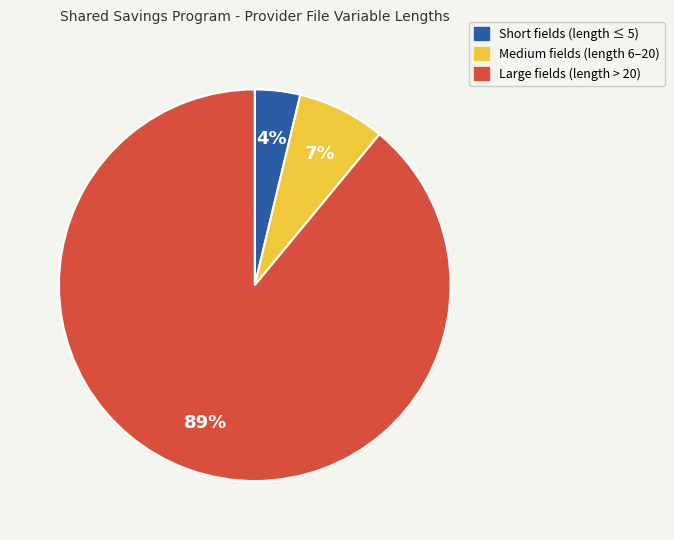

To the nearest percent, what is the difference between the largest and smallest slice percentages?

85%